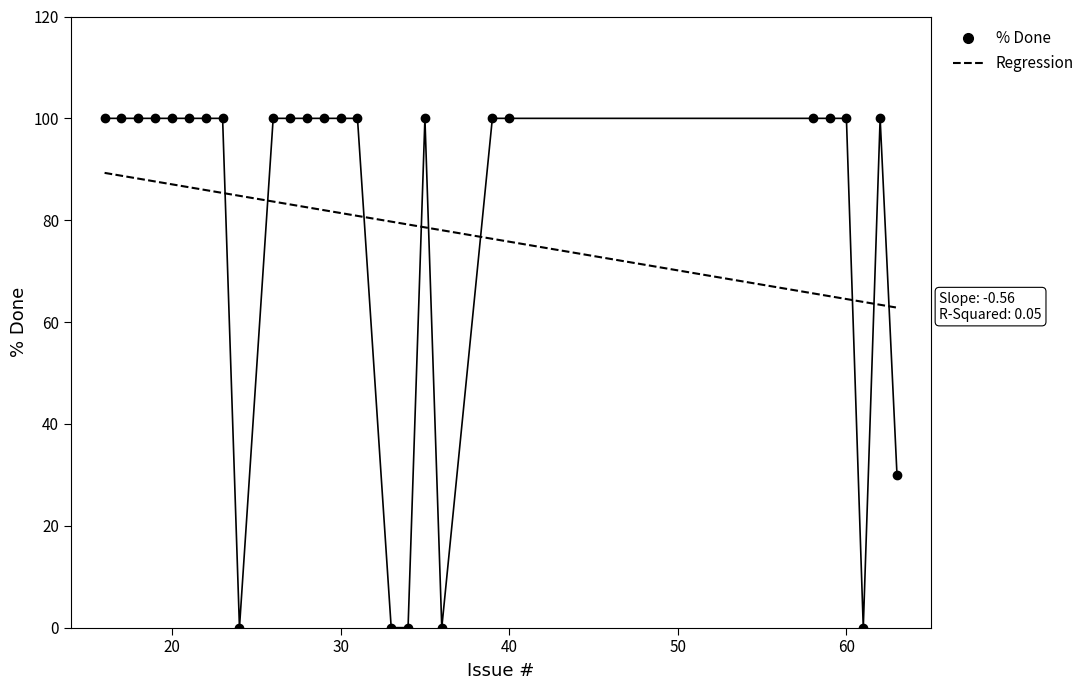

Which category has the highest value across all series?

16